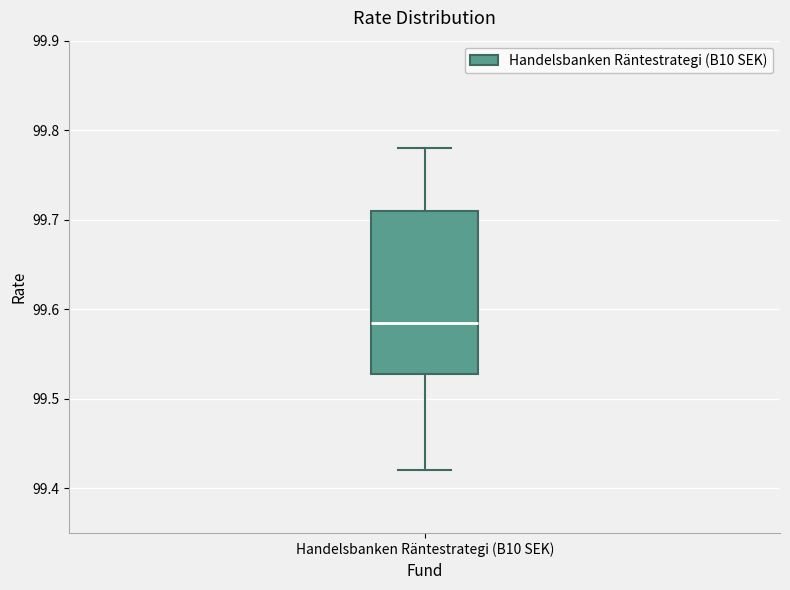

Where does the upper whisker of the box for Handelsbanken Räntestrategi (B10 SEK) end on the y-axis? The values are not printed on the chart, so give them approximately, as read against the axis.

99.78